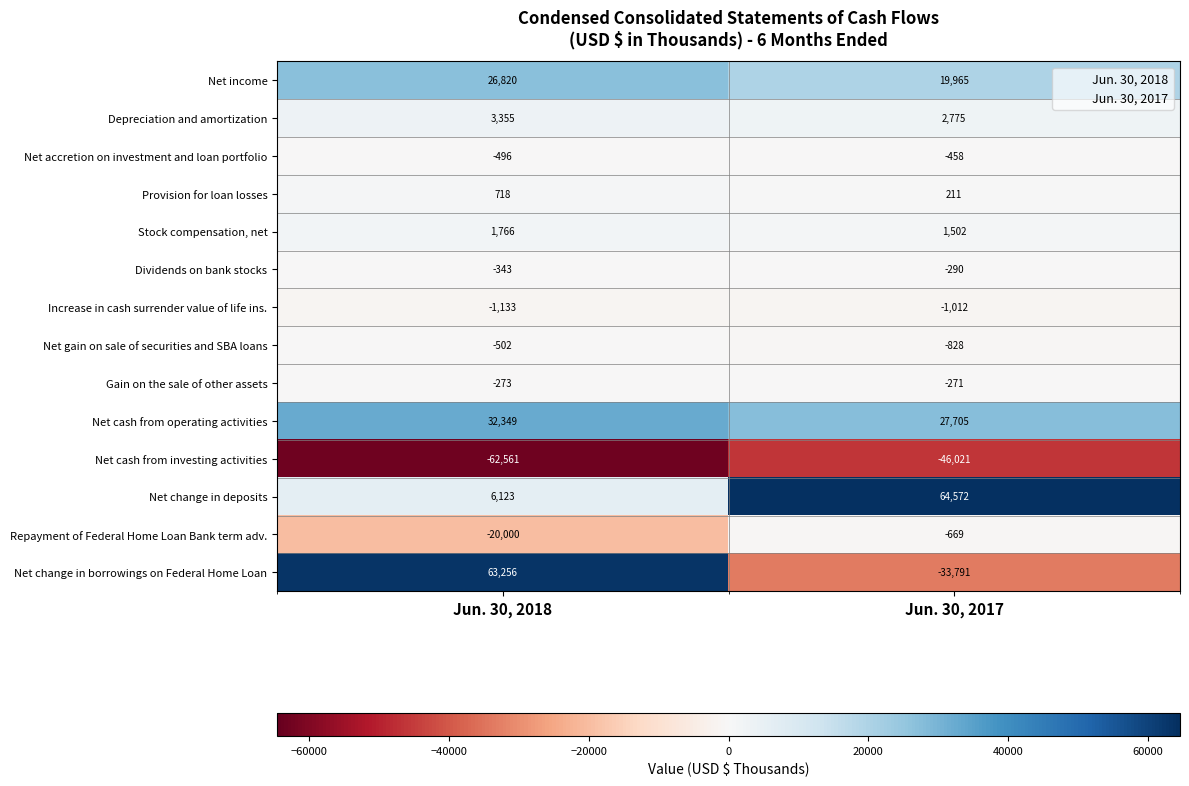

Which series has the largest total across all categories?

Net change in deposits